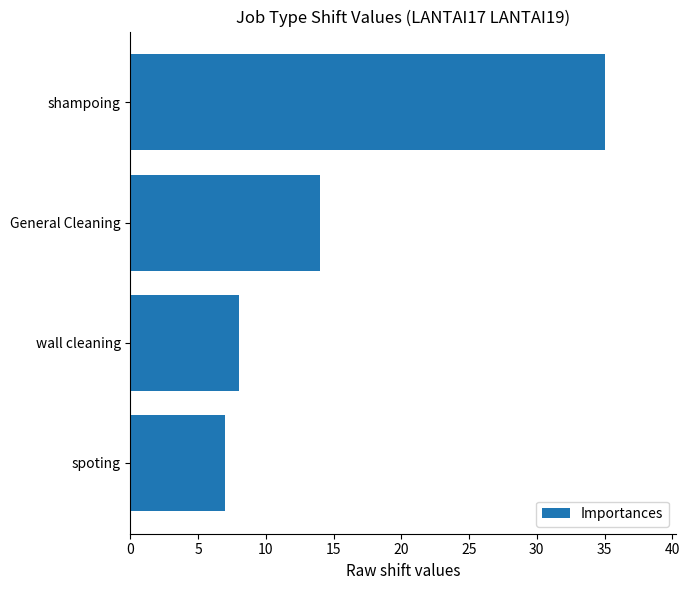

What is the minimum value shown in the chart?

7